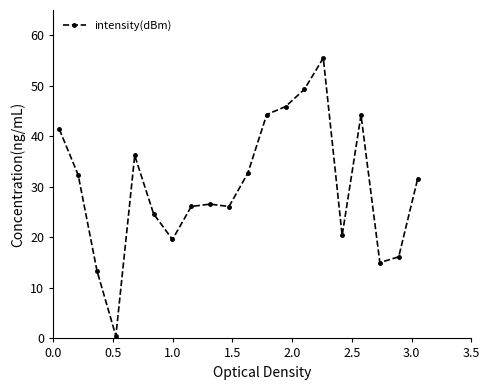

What is the greatest value displayed?

55.5